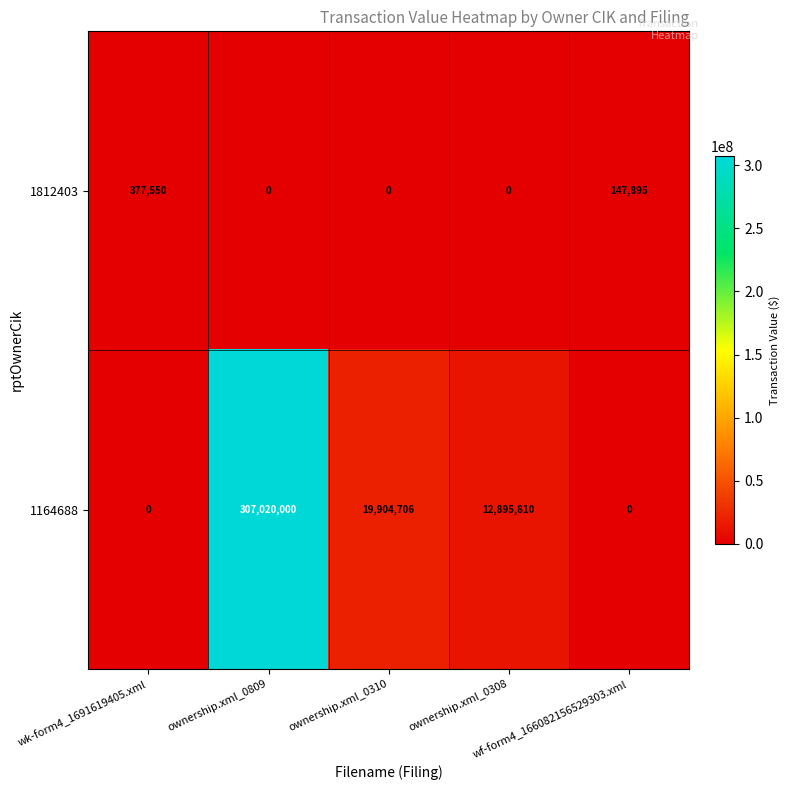

Count the 1812403 values in the range 0 to 147895.

4